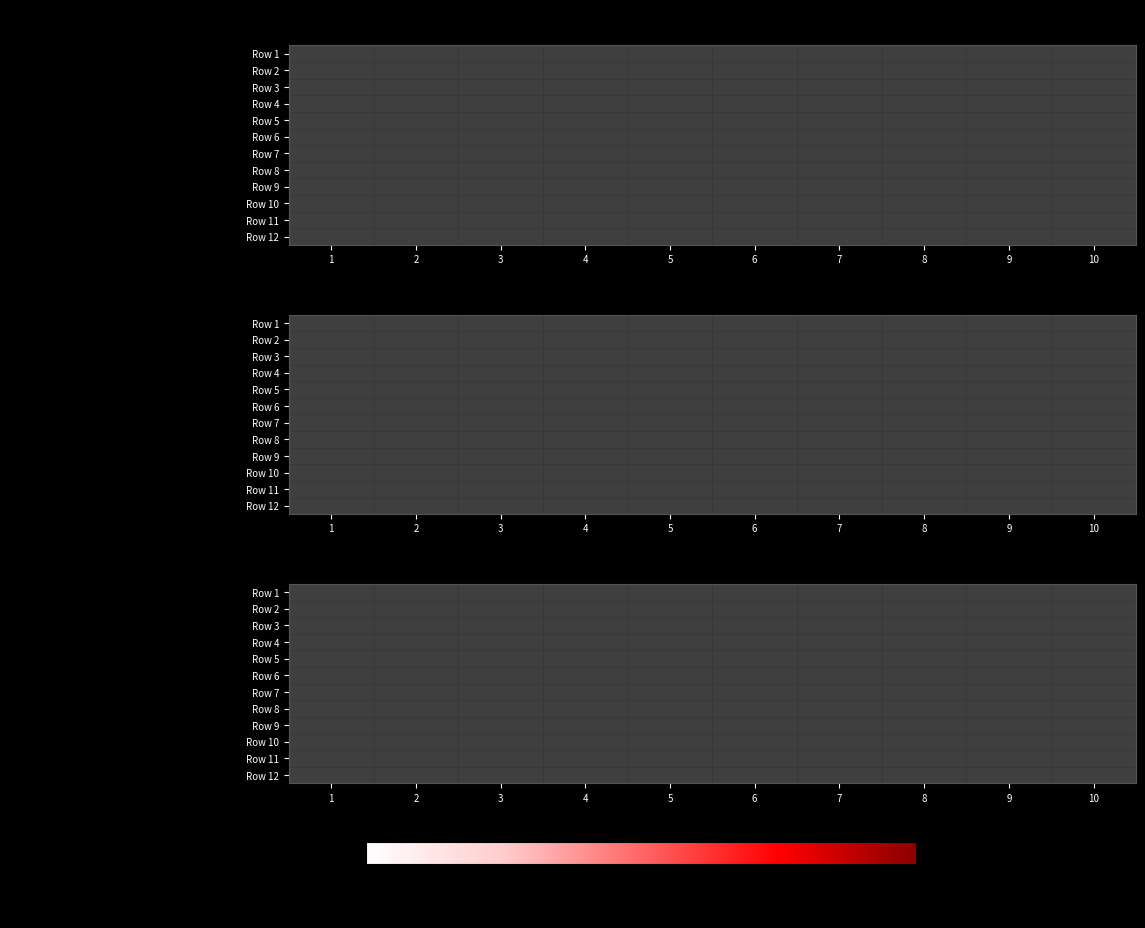

How many data points does each series have?

10